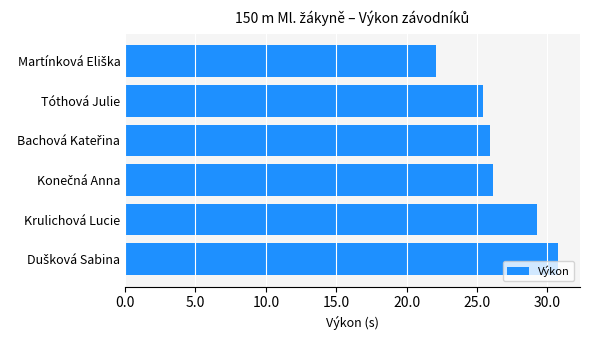

Reading top to bottom, list all the values displayed in this chart.

22.1	25.5	25.9	26.2	29.3	30.8